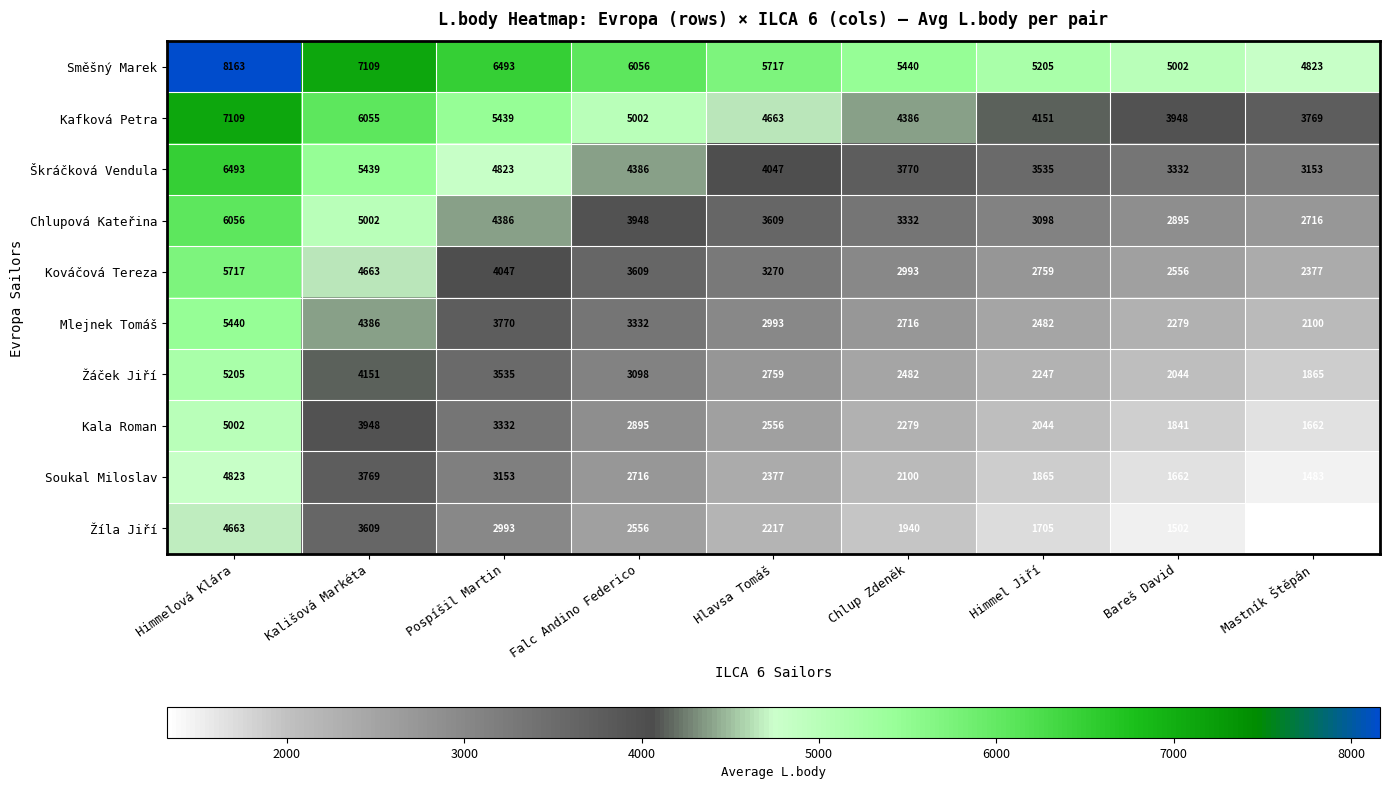

Which series has the largest total across all categories?

Směšný Marek